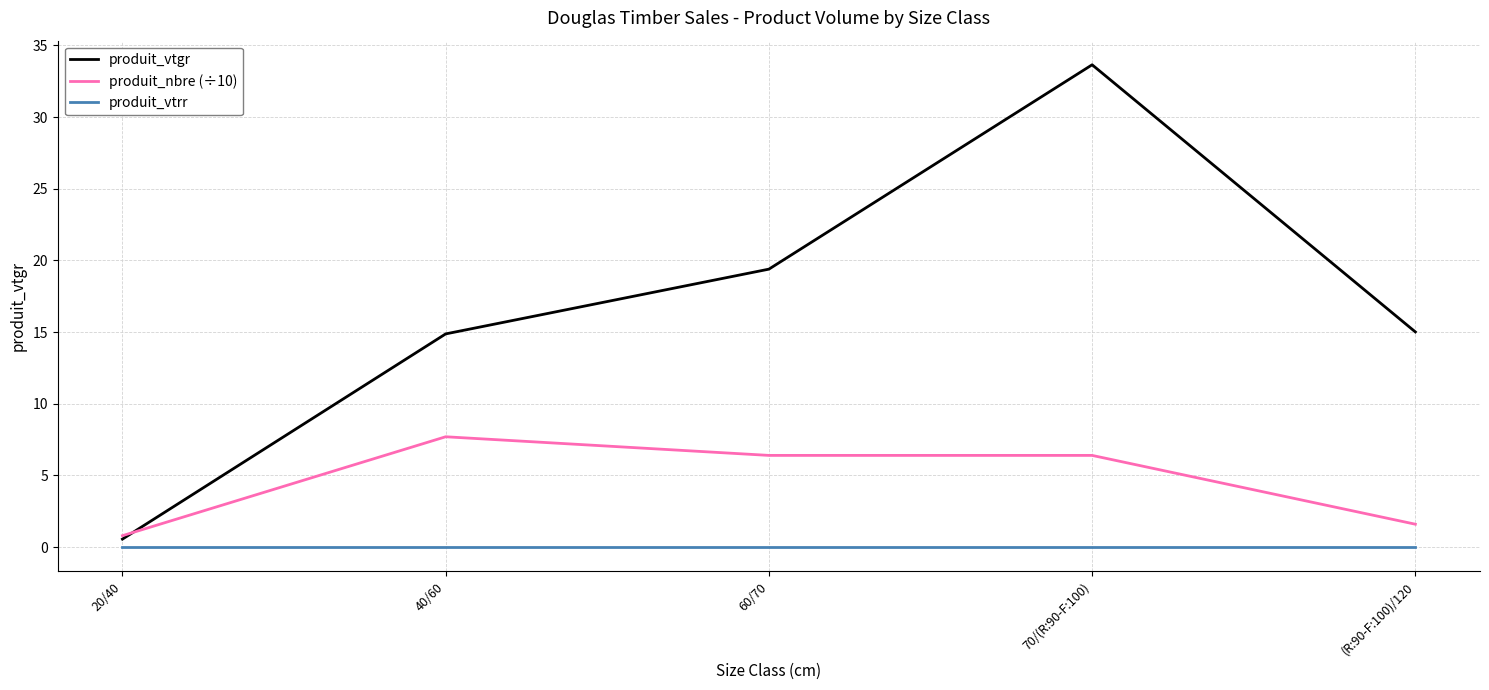

What is the total value across all series at 20/40?

1.4